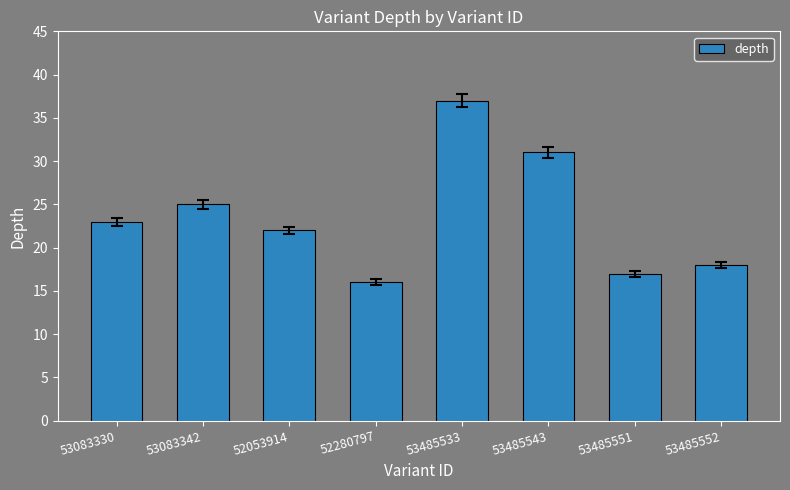

Rank the categories by value from highest to lowest.

53485533, 53485543, 53083342, 53083330, 52053914, 53485552, 53485551, 52280797